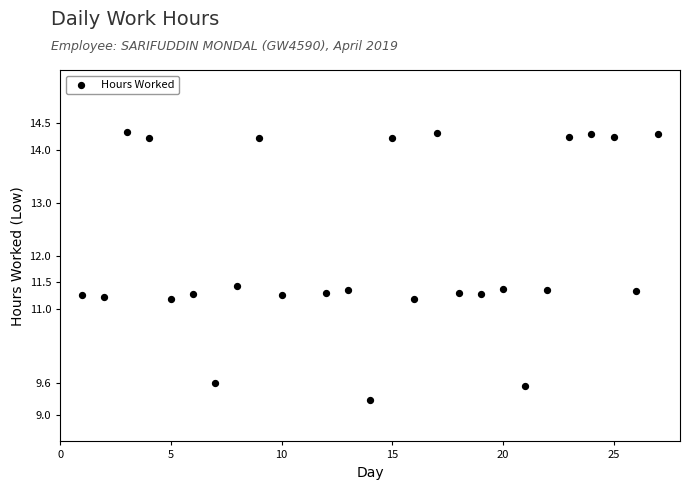

What is the range of Y values (max minus min)?

5.1